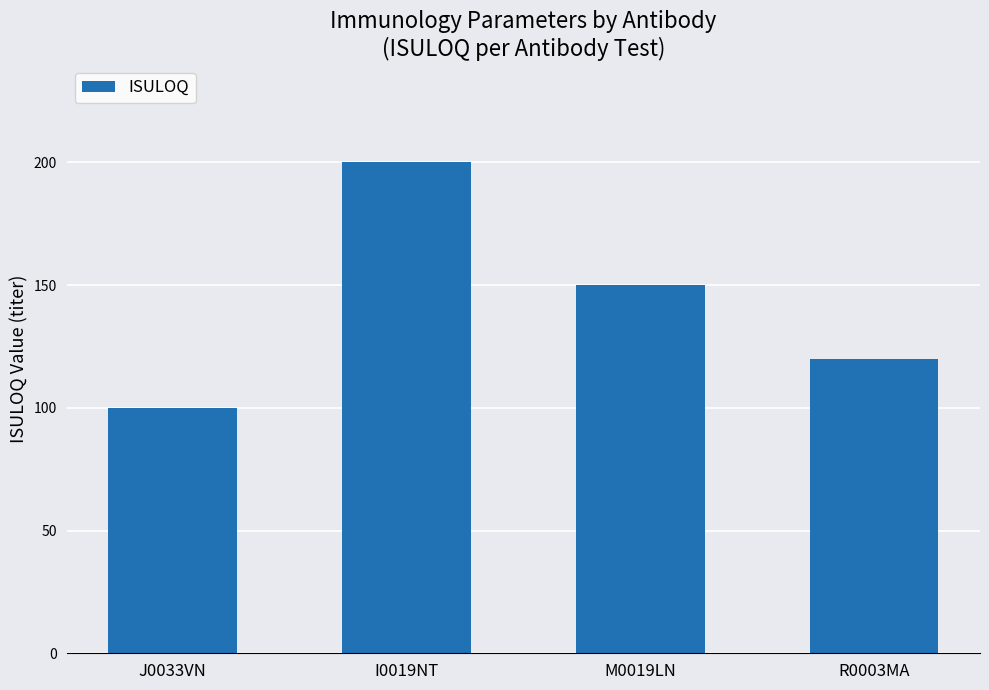

At which category does the chart reach its peak across all series?

I0019NT